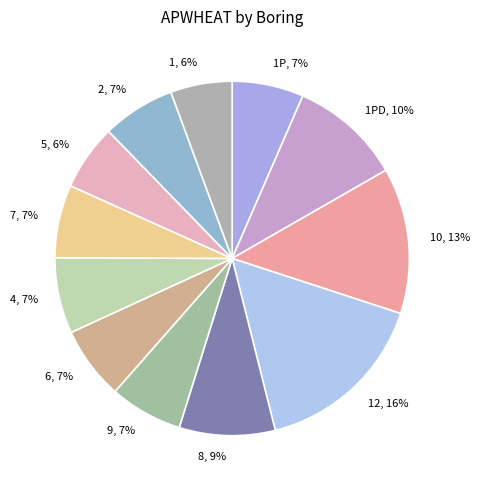

What is the ratio of the value at 5 to the value at 9?

0.9